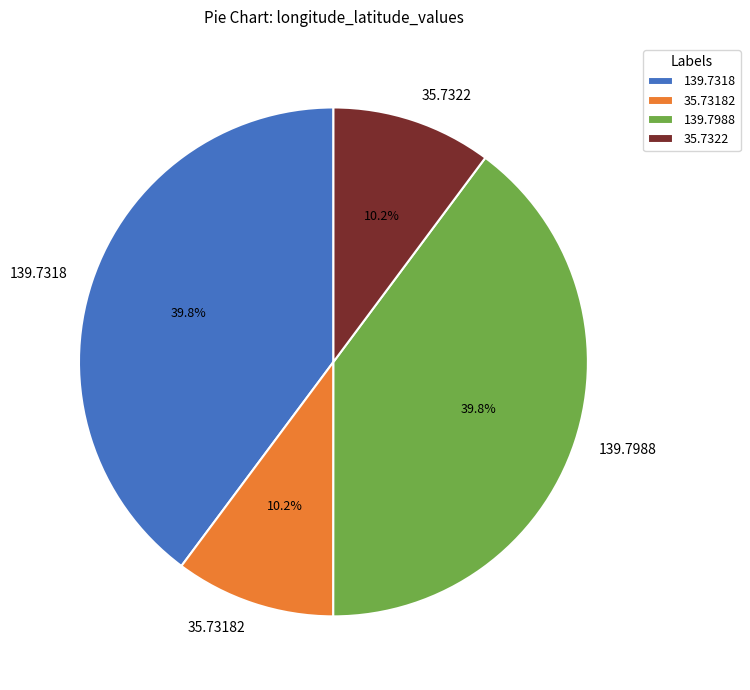

Between 35.7322 and 139.7318, which is larger?

139.7318